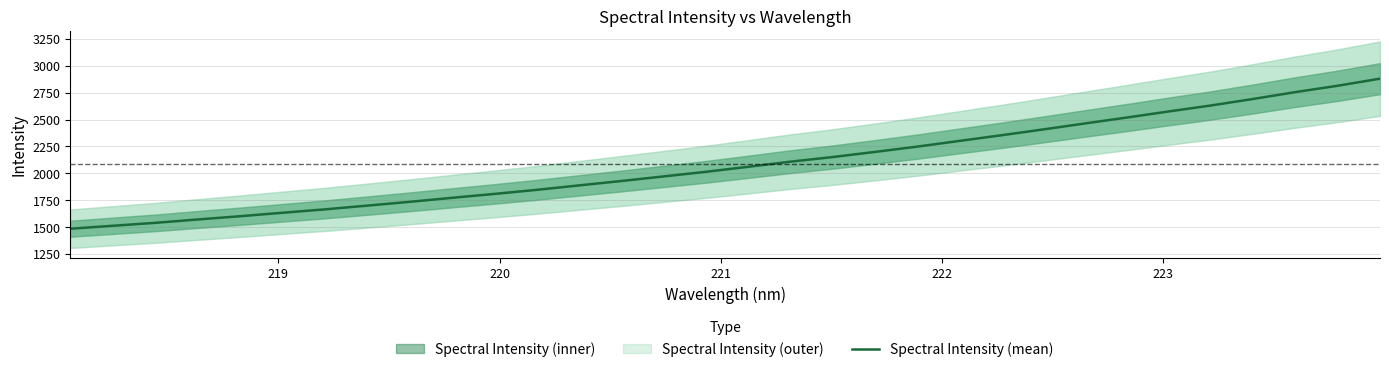

What is the lowest value of the Spectral Intensity (mean) series?

1486.6